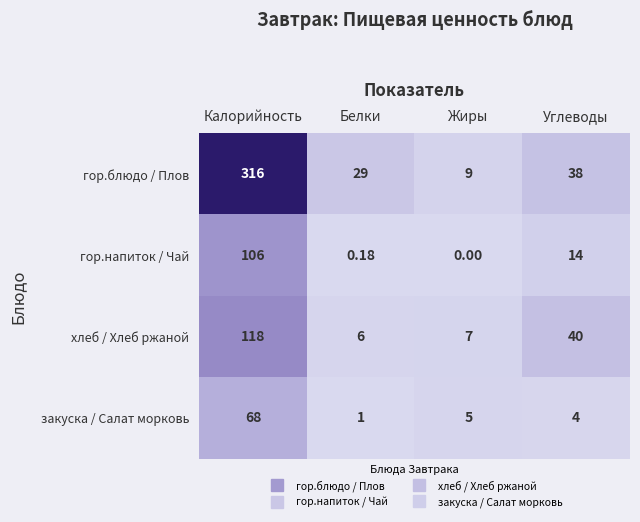

List the labels in order of закуска / Салат морковь value, smallest first.

Белки, Углеводы, Жиры, Калорийность